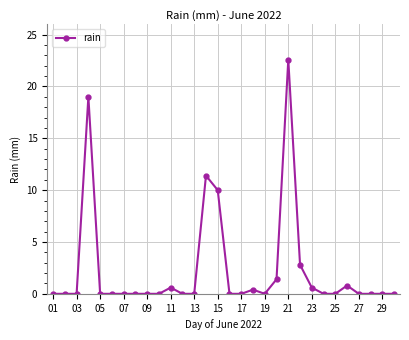

How many categories are shown in the chart?

30